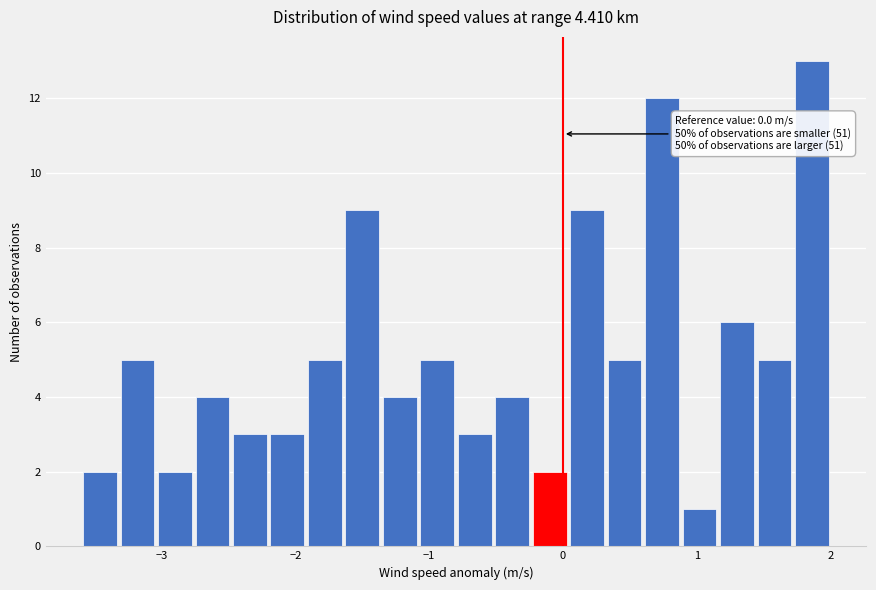

Around what value on the x-axis is the tallest bar? Give the approximate position of its centre, as read against the axis.

1.9